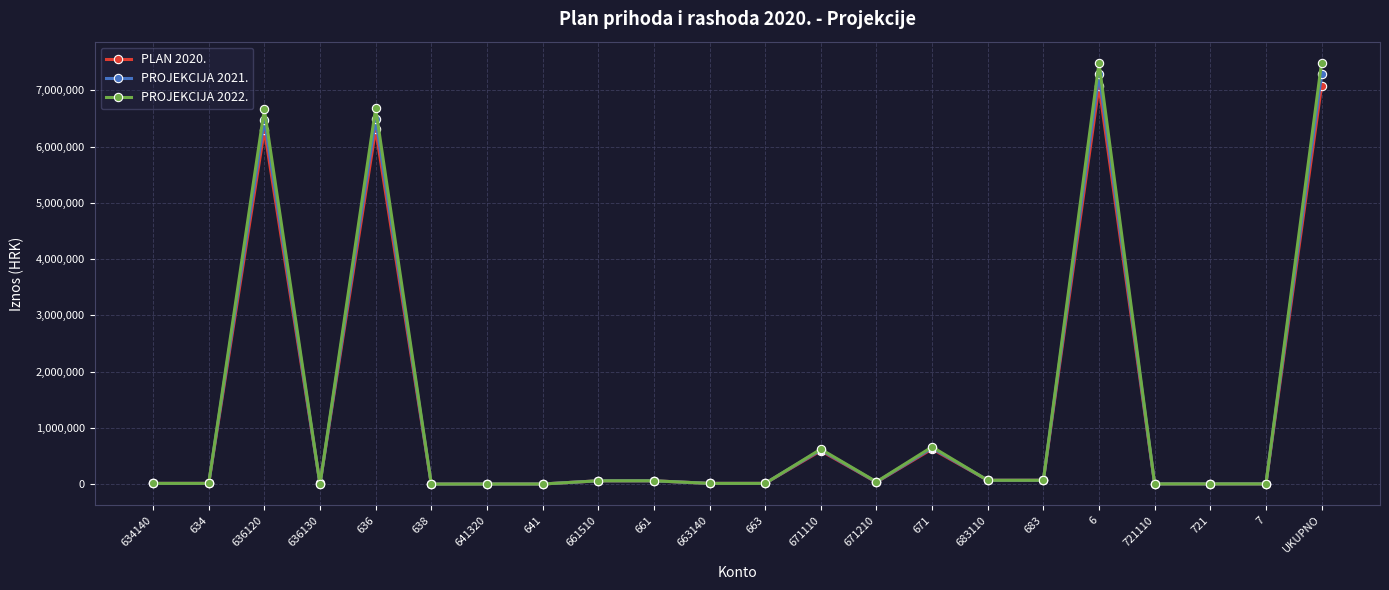

How many lines are shown in the chart?

3